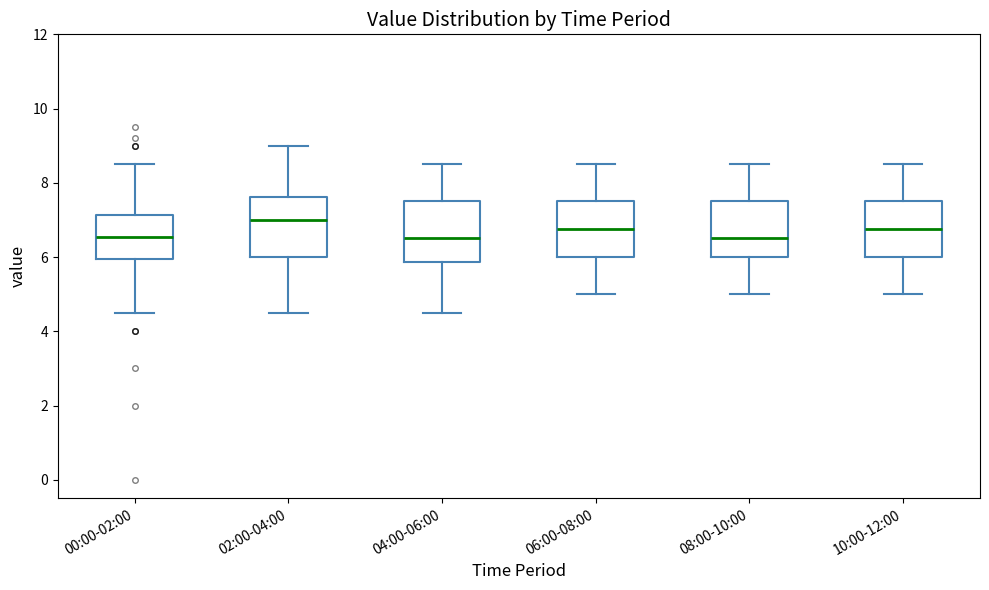

Reading left to right, read every box against the y-axis: the position of its median line, the range the box covers, and the ends of its whiskers. The values are not printed on the chart, so give them approximately, as read against the axis.

00:00-02:00: median 6.6, box 6.0 to 7.2, whiskers 4.6 to 8.6
02:00-04:00: median 7.0, box 6.0 to 7.6, whiskers 4.6 to 9.0
04:00-06:00: median 6.6, box 5.8 to 7.6, whiskers 4.6 to 8.6
06:00-08:00: median 6.8, box 6.0 to 7.6, whiskers 5.0 to 8.6
08:00-10:00: median 6.6, box 6.0 to 7.6, whiskers 5.0 to 8.6
10:00-12:00: median 6.8, box 6.0 to 7.6, whiskers 5.0 to 8.6